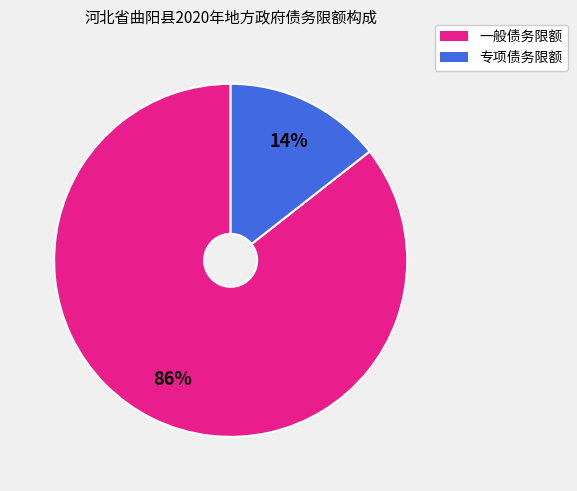

Count the number of slices in the pie.

2